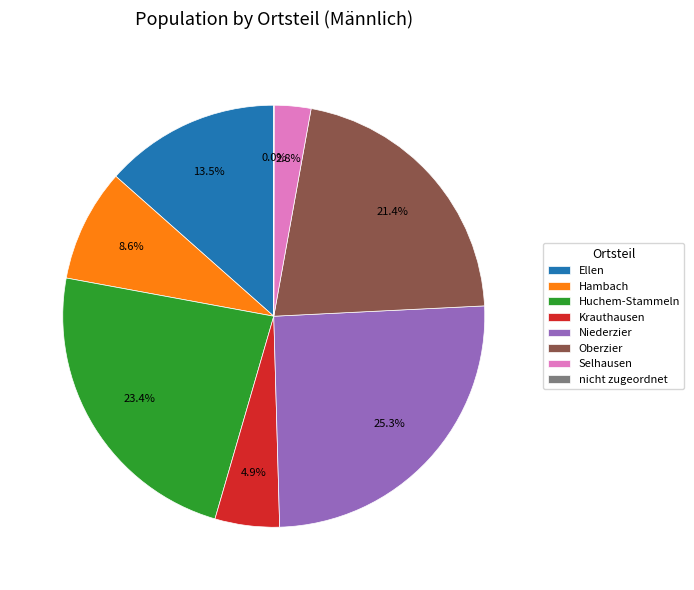

Which slice is the largest?

Niederzier